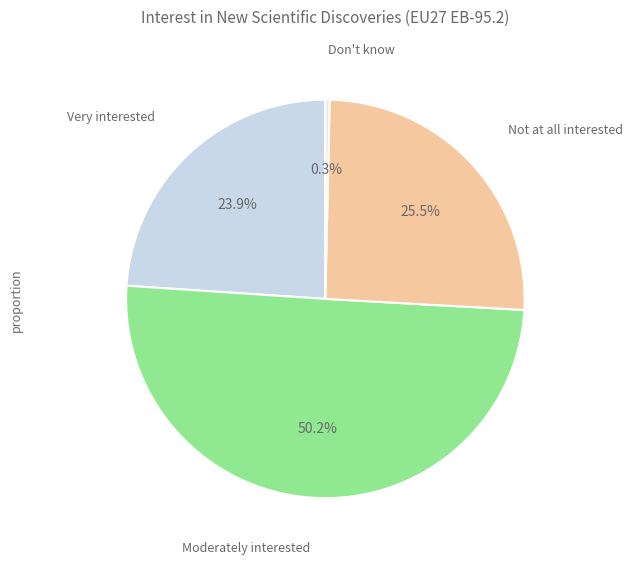

What percentage is the Moderately interested slice, to the nearest percent?

50%